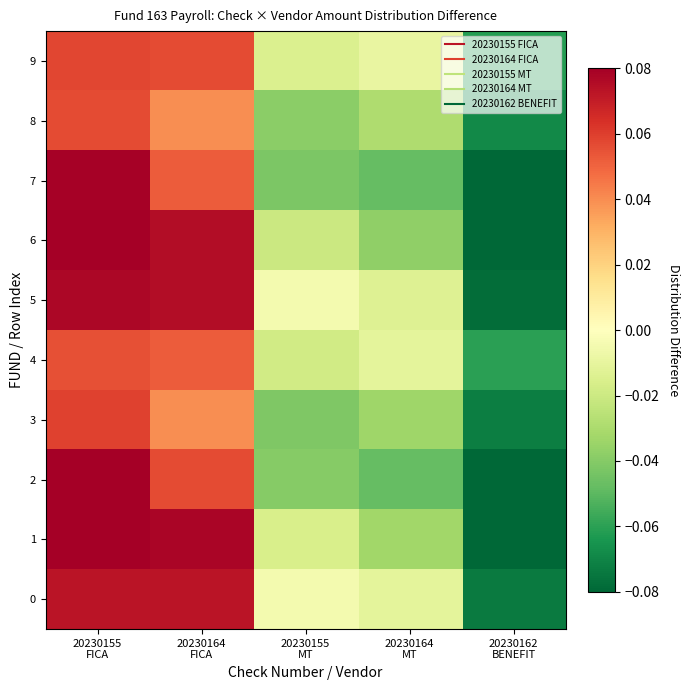

Reading left to right, what are all the values shown in this chart?

0: 20230155
FICA=0.1	20230164
FICA=0.1	20230155
MT=-0.0	20230164
MT=-0.0	20230162
BENEFIT=-0.1
1: 20230155
FICA=0.1	20230164
FICA=0.1	20230155
MT=-0.0	20230164
MT=-0.0	20230162
BENEFIT=-0.1
2: 20230155
FICA=0.1	20230164
FICA=0.1	20230155
MT=-0.0	20230164
MT=-0.0	20230162
BENEFIT=-0.1
3: 20230155
FICA=0.1	20230164
FICA=0.0	20230155
MT=-0.0	20230164
MT=-0.0	20230162
BENEFIT=-0.1
4: 20230155
FICA=0.1	20230164
FICA=0.1	20230155
MT=-0.0	20230164
MT=-0.0	20230162
BENEFIT=-0.1
5: 20230155
FICA=0.1	20230164
FICA=0.1	20230155
MT=-0.0	20230164
MT=-0.0	20230162
BENEFIT=-0.1
6: 20230155
FICA=0.1	20230164
FICA=0.1	20230155
MT=-0.0	20230164
MT=-0.0	20230162
BENEFIT=-0.1
7: 20230155
FICA=0.1	20230164
FICA=0.1	20230155
MT=-0.0	20230164
MT=-0.0	20230162
BENEFIT=-0.1
8: 20230155
FICA=0.1	20230164
FICA=0.0	20230155
MT=-0.0	20230164
MT=-0.0	20230162
BENEFIT=-0.1
9: 20230155
FICA=0.1	20230164
FICA=0.1	20230155
MT=-0.0	20230164
MT=-0.0	20230162
BENEFIT=-0.1